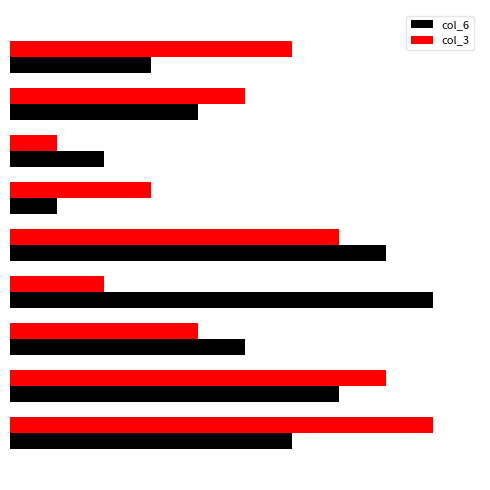

Which series has the largest range (max minus min)?

col_6